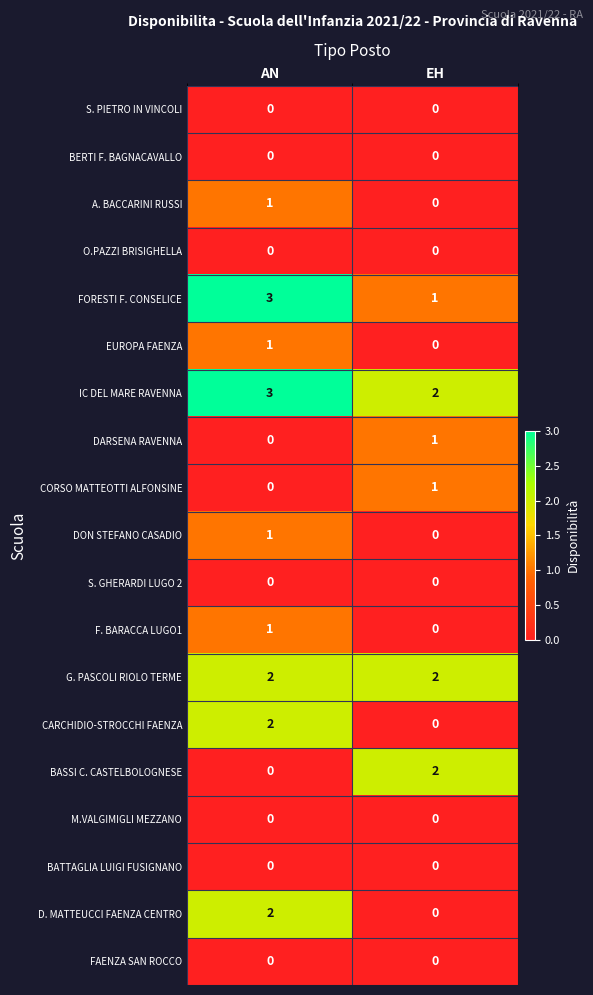

What is the total value across all series at EH?

9